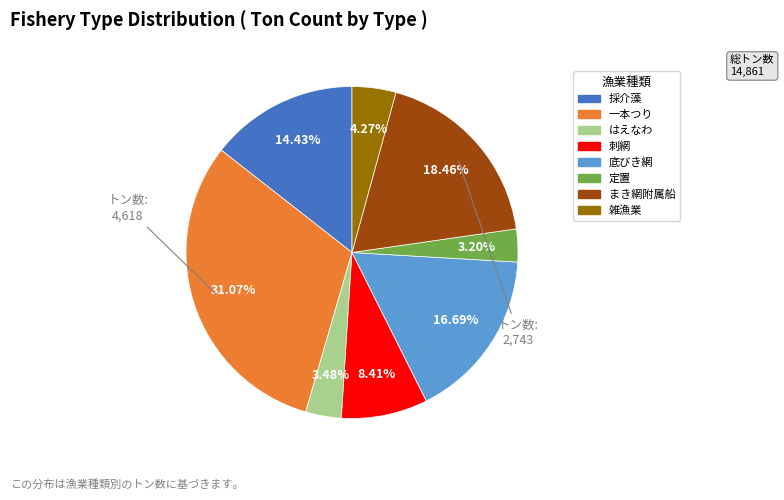

How many slices are in this pie chart?

8